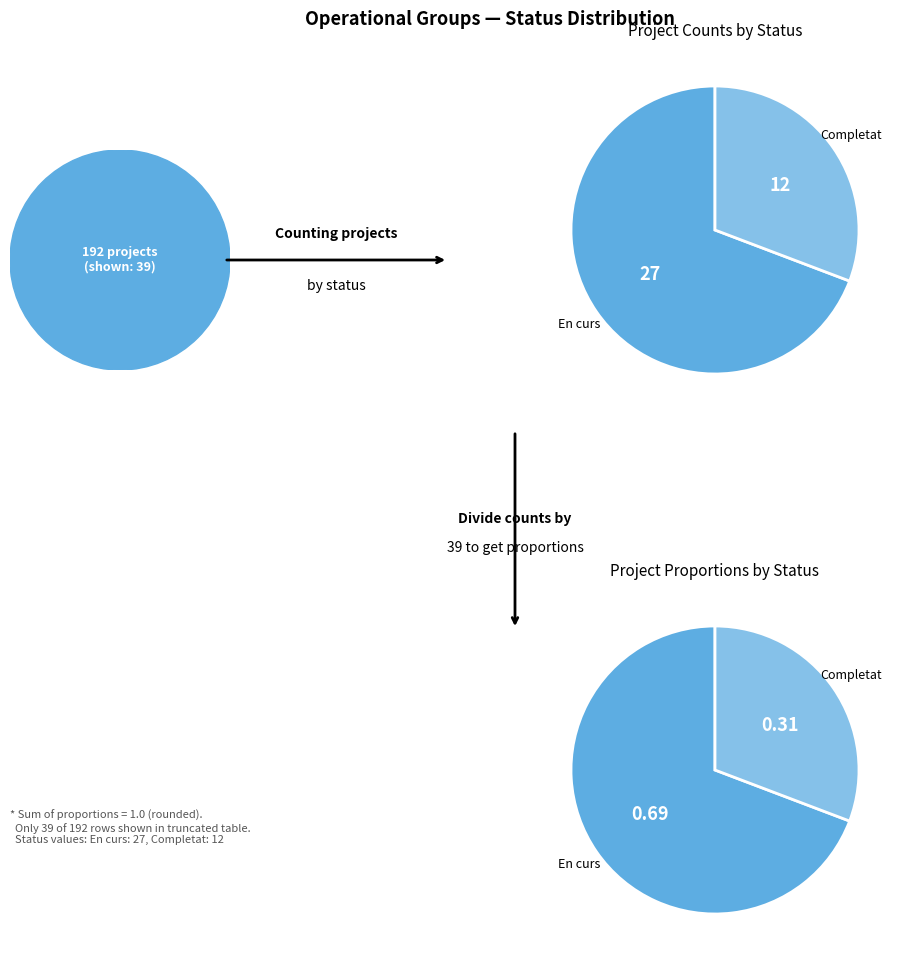

Is there a majority slice in this chart?

Yes